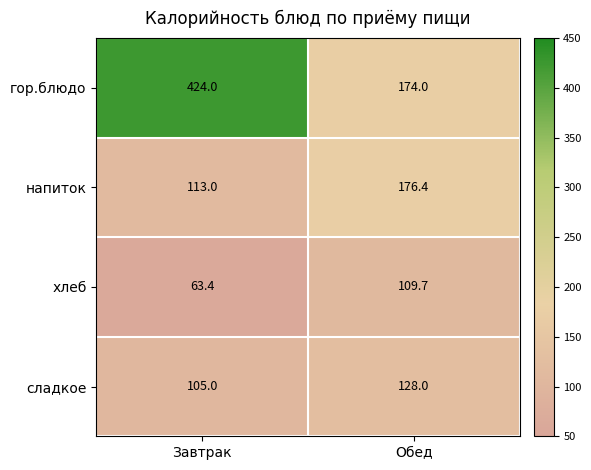

Is the value of сладкое at Обед greater than the value of гор.блюдо at Завтрак?

No